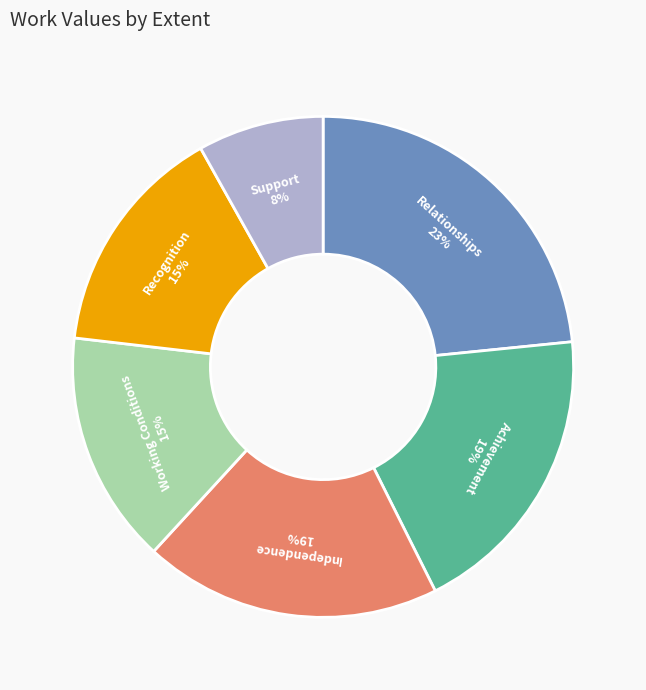

To the nearest percent, what is the average slice percentage?

17%